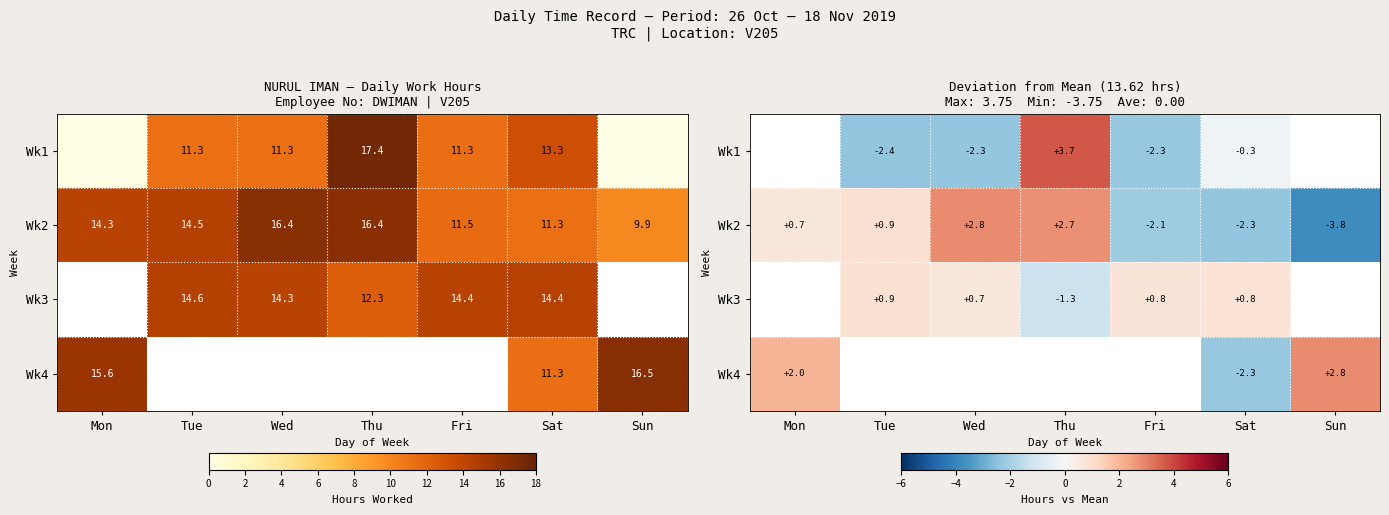

What is the sum of the Wk2 values at Sat and Wed?

0.5